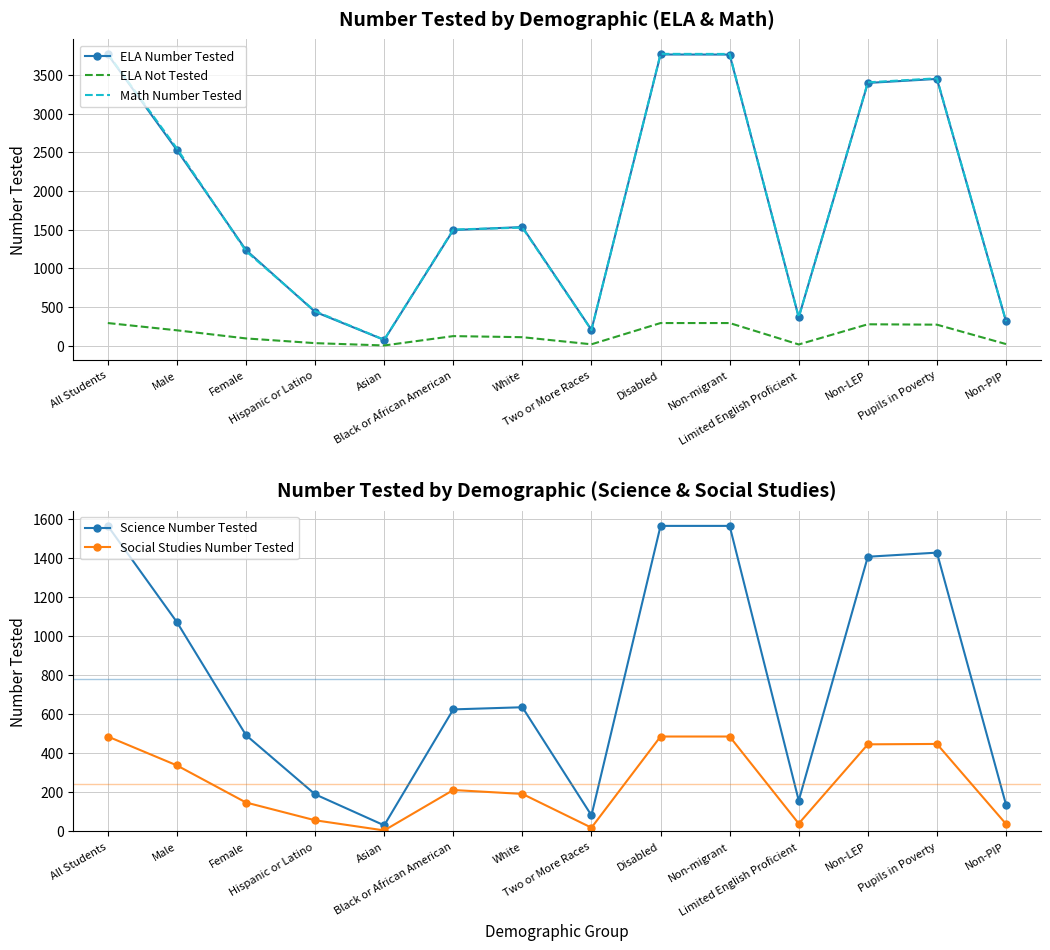

True or false: Math Number Tested and Science Number Tested cross at least once.

False